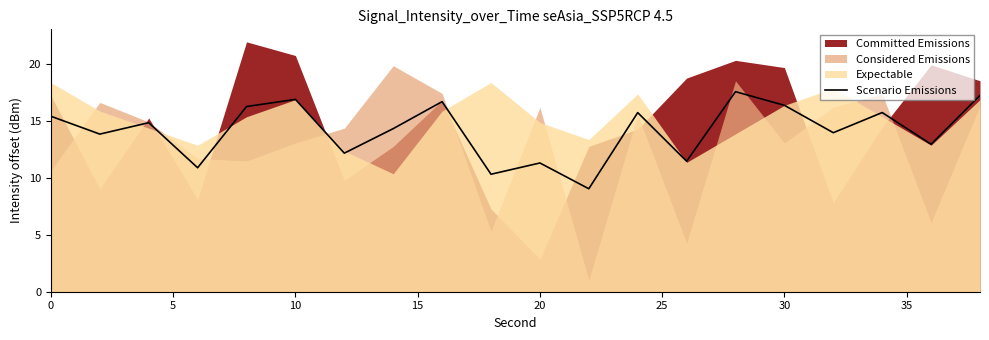

What is the value of the 5th point from the left?

16.2